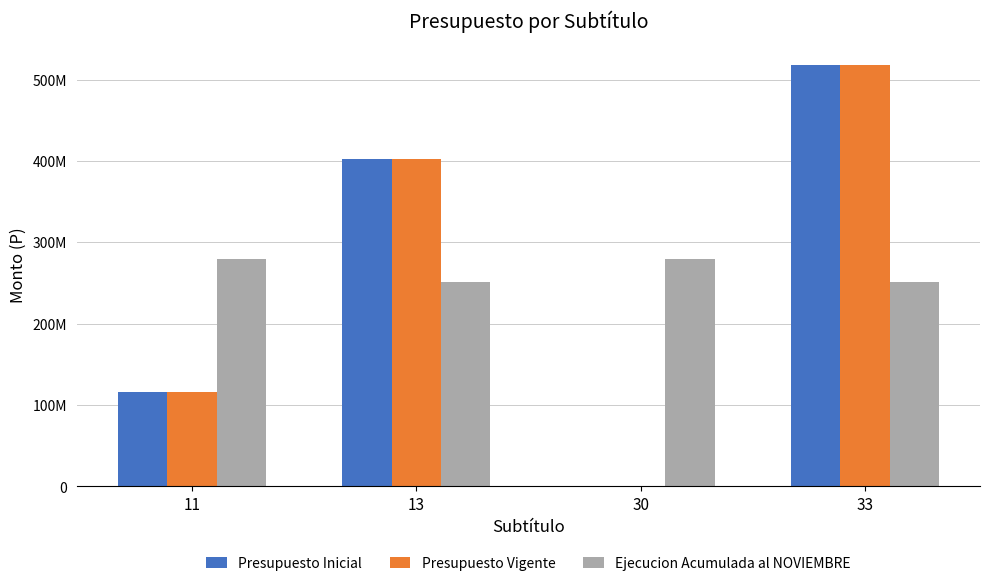

Are the bars grouped side by side (vs. stacked)?

Yes